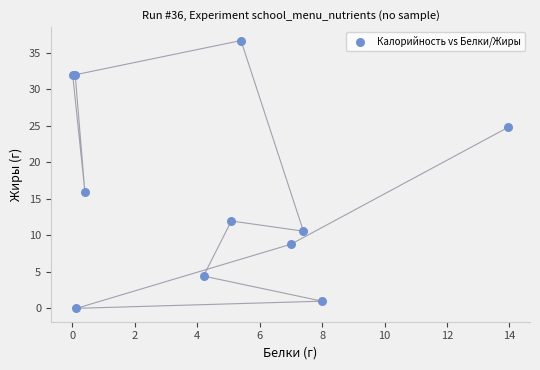

What Y value in the scatter plot is closest to 18?

16.0